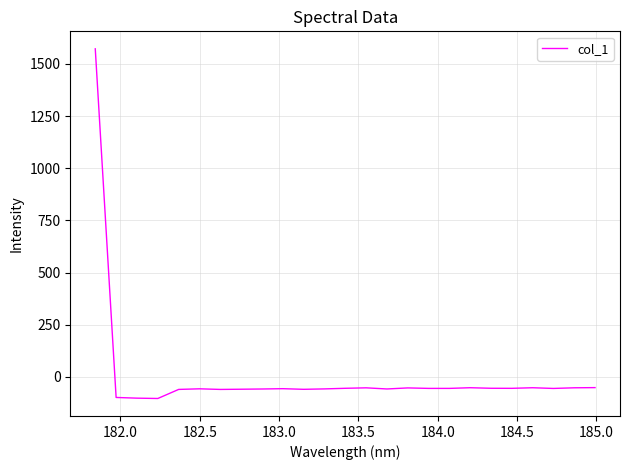

How many values are below zero?

24